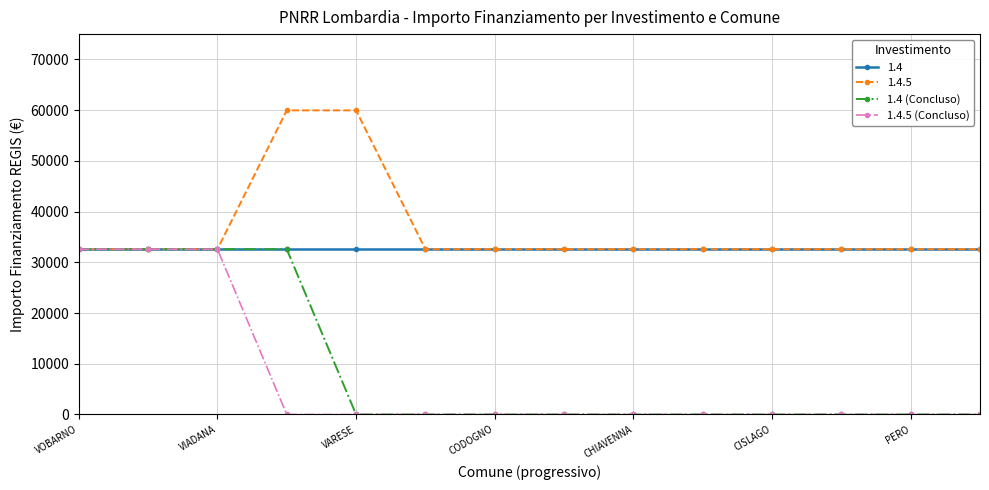

What is the maximum value for 1.4.5 (Concluso)?

32589